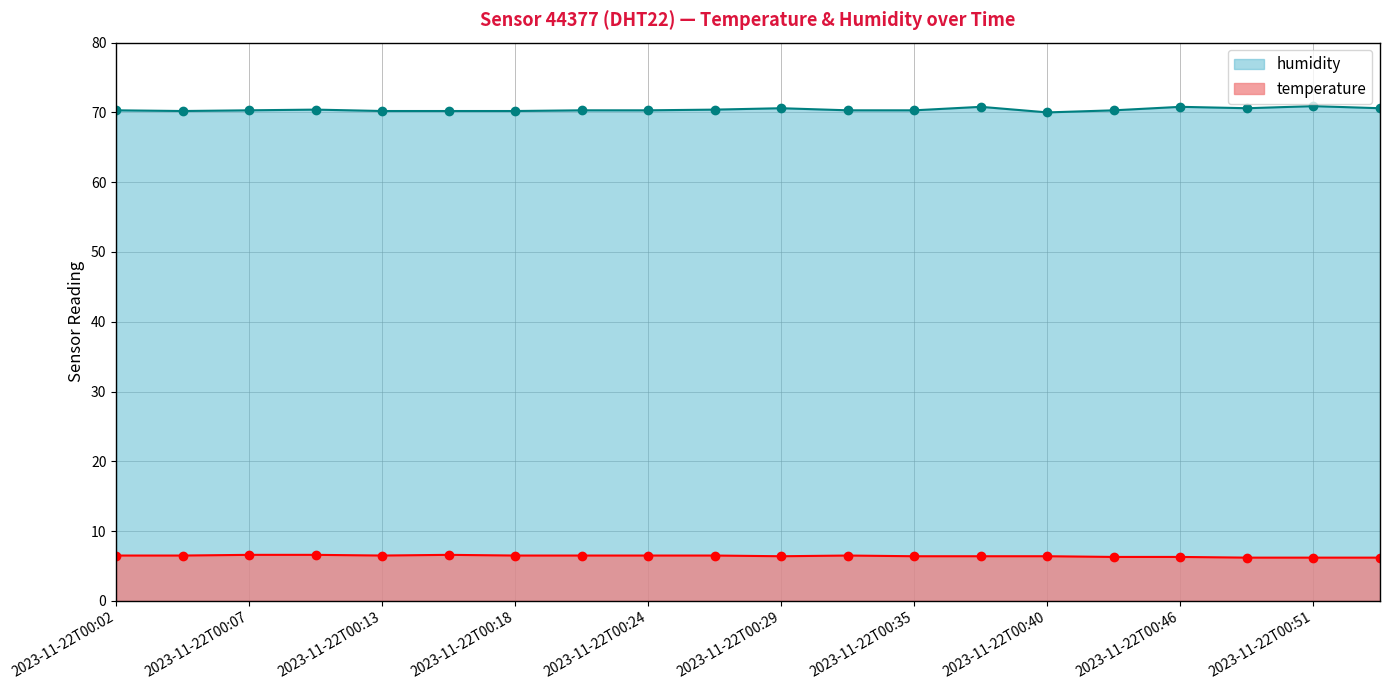

What is the value of the temperature point at the 6th from the left?

6.6